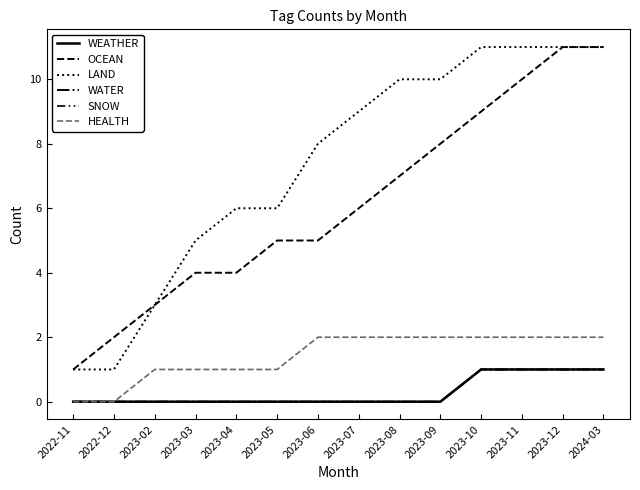

Does the chart have visible grid lines?

No